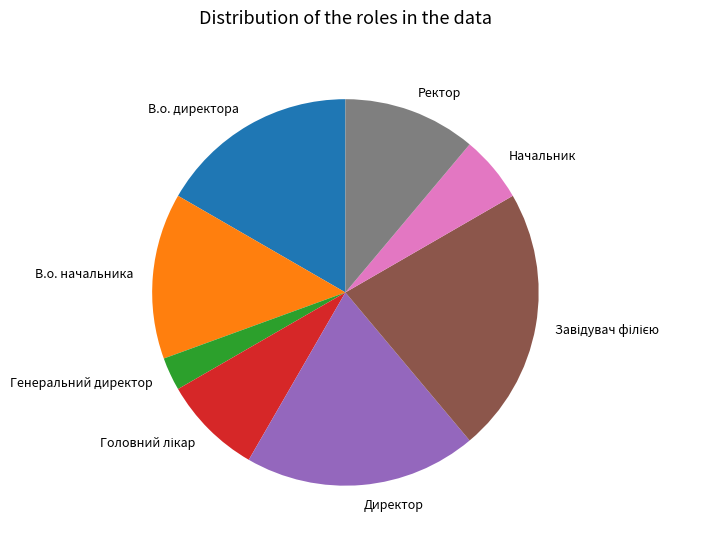

What is the ratio of the value at В.о. директора to the value at Ректор?

1.5